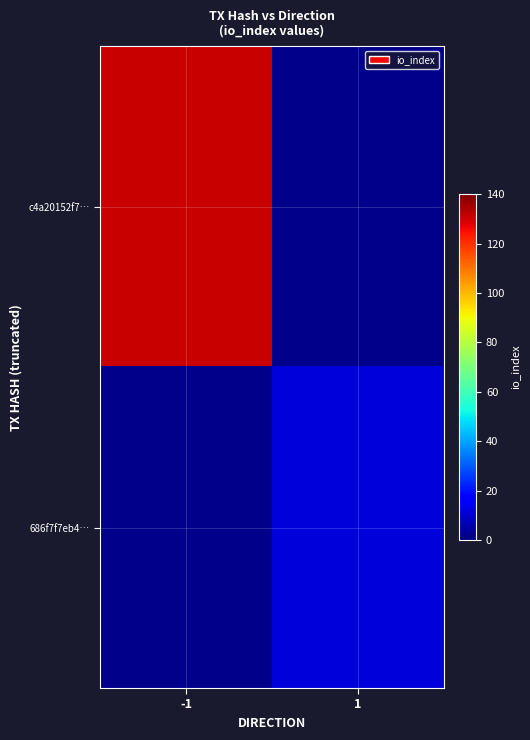

Rank the series at 1 from lowest to highest value.

c4a20152f7…, 686f7f7eb4…